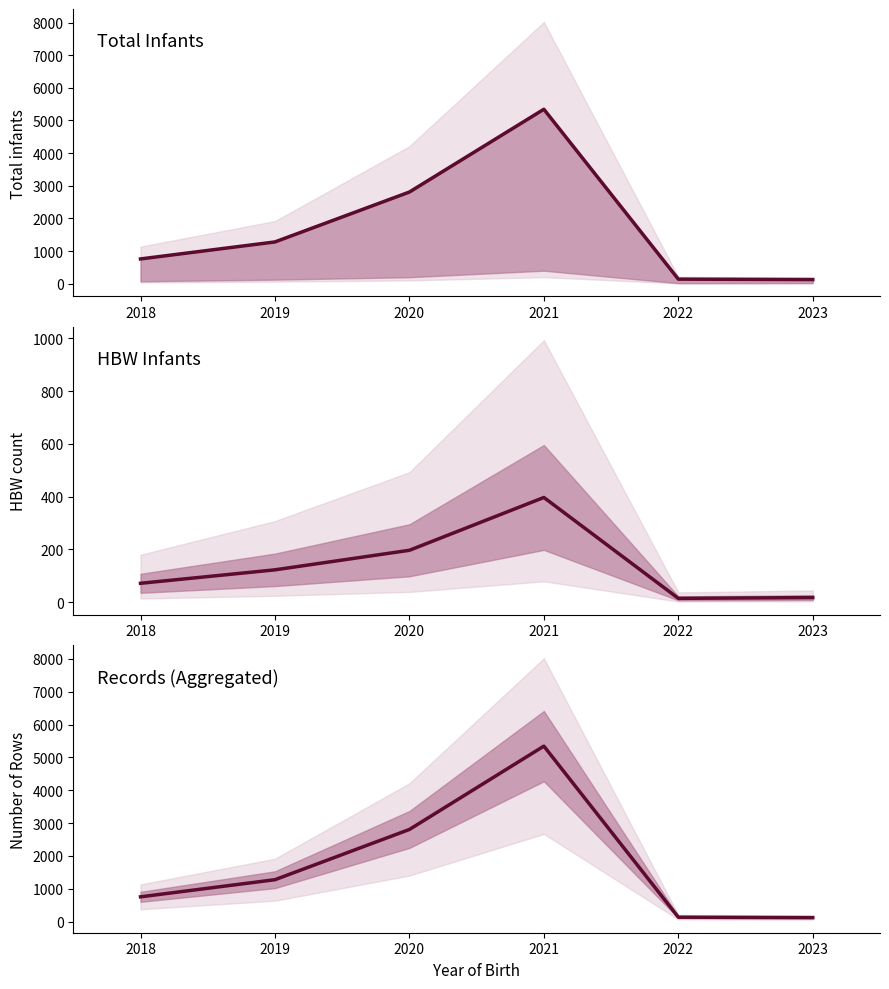

What is the sum of all HBW count values?

822